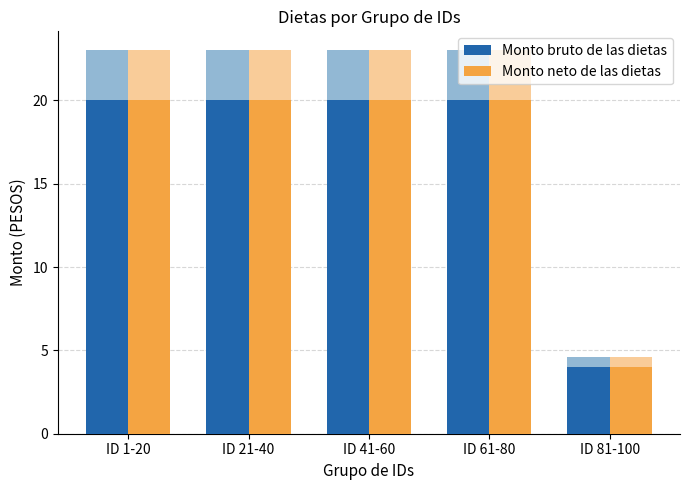

Is the value of Monto bruto de las dietas at ID 41-60 greater than the value of Monto neto de las dietas at ID 1-20?

No